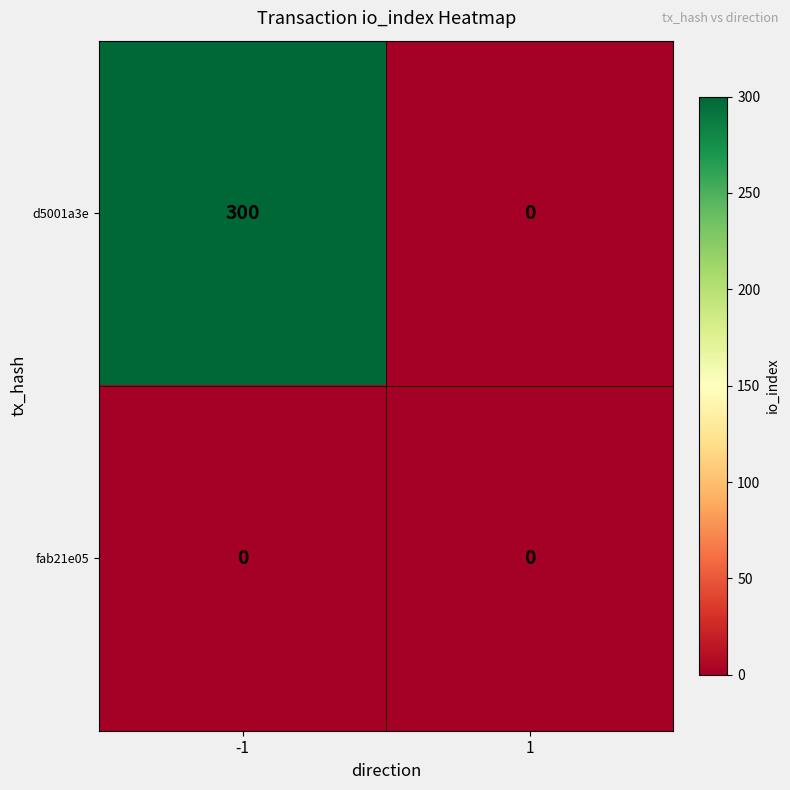

What is the maximum value shown in the chart?

300